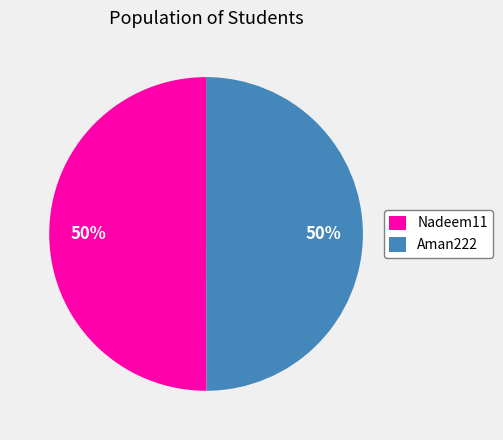

Is the sum of Aman222 and Nadeem11 greater than half?

Yes